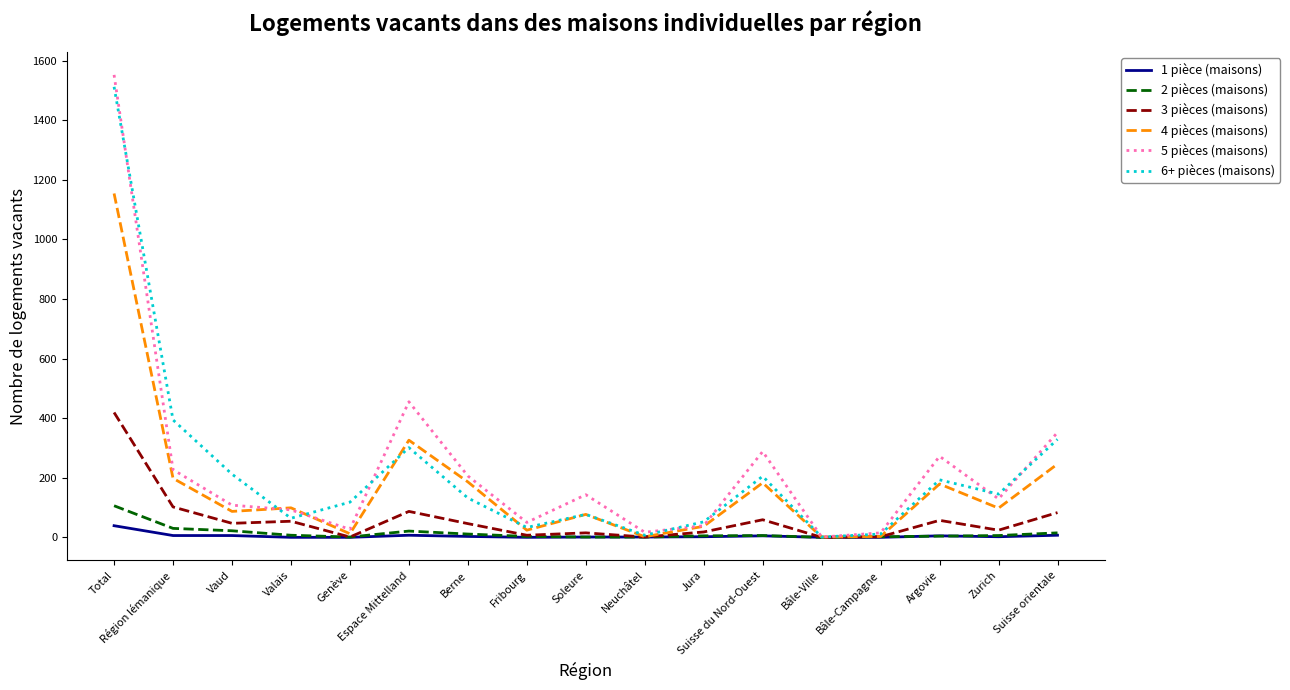

What is the greatest value displayed?

1552